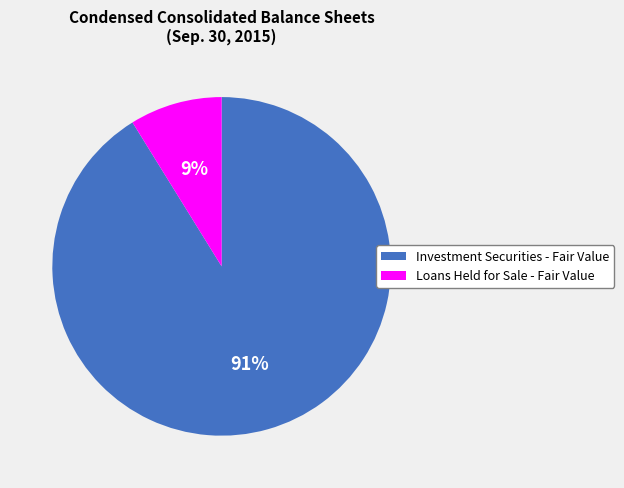

What percentage is the Investment Securities - Fair Value slice, to the nearest percent?

91%